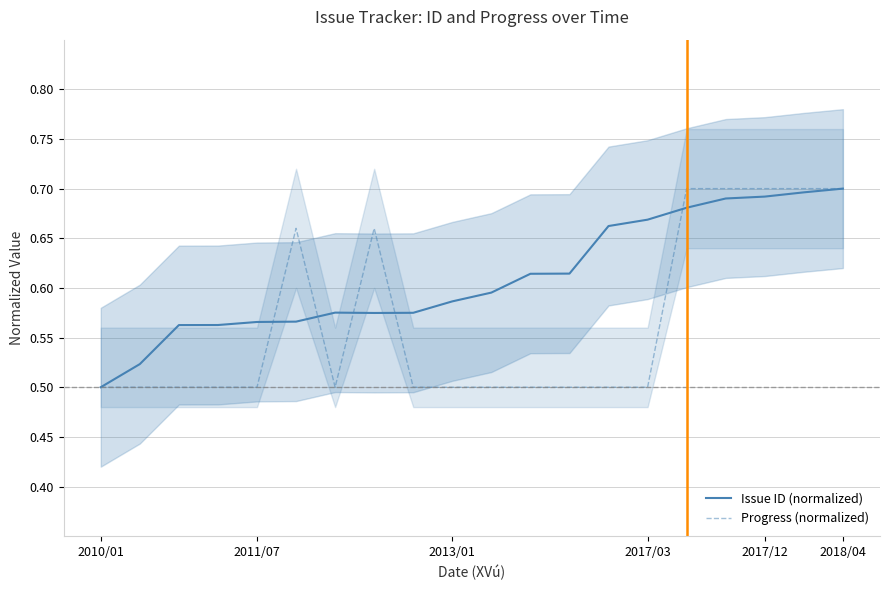

True or false: Issue ID (normalized) has a value of 0.8 at 6.

False